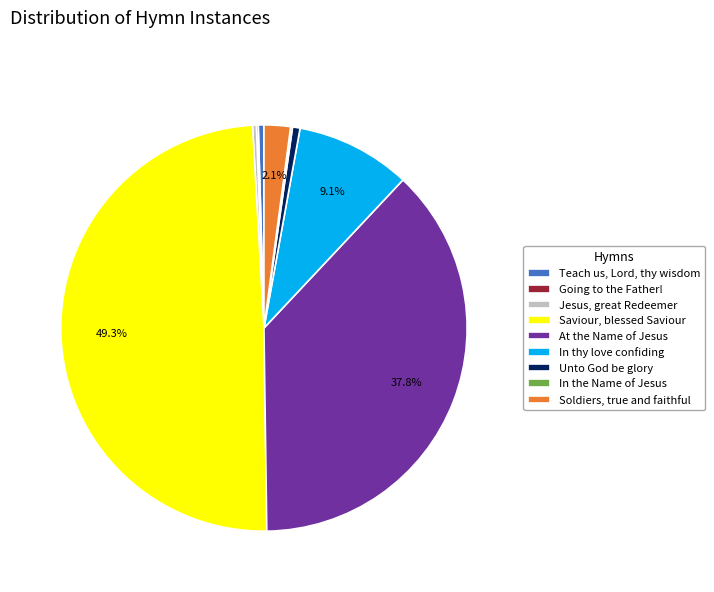

Does Soldiers, true and faithful account for over 50% of the chart?

No